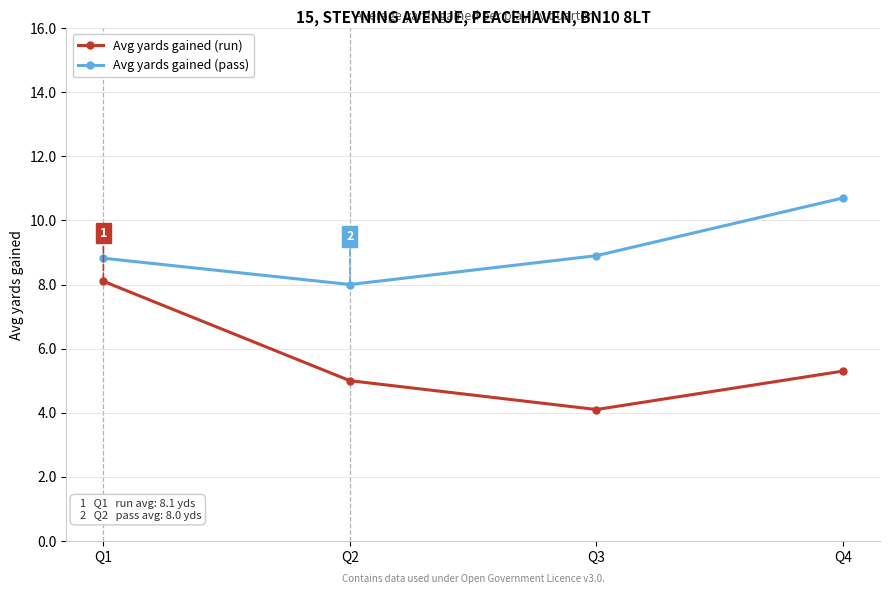

Does the chart display data point markers on the line(s)?

Yes